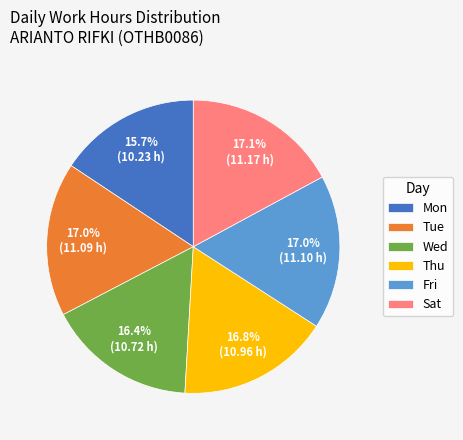

Which slice is the smallest?

Mon